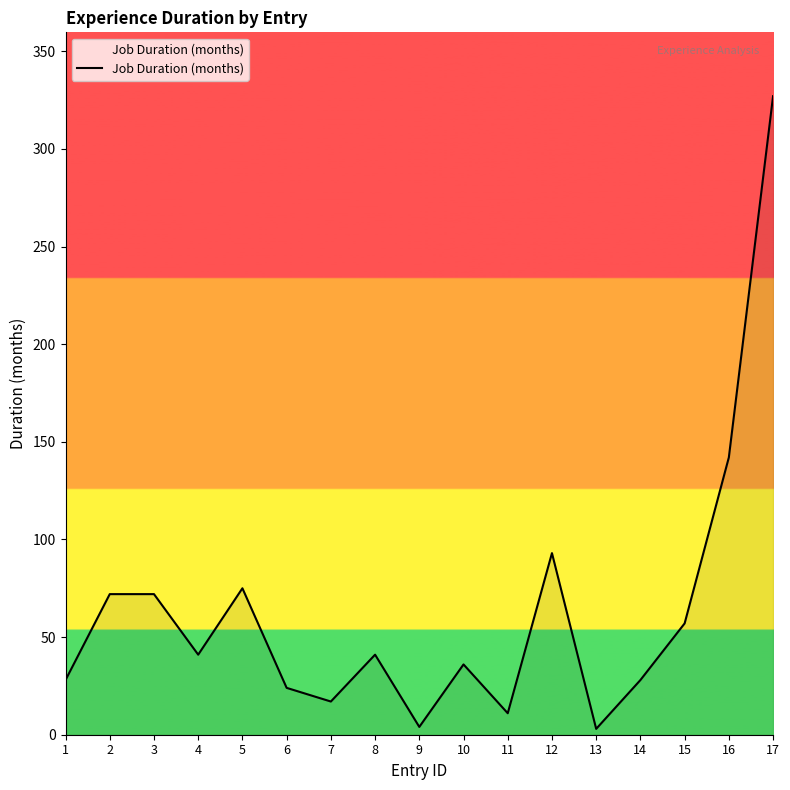

What is the change in value from 13 to 15?

+54